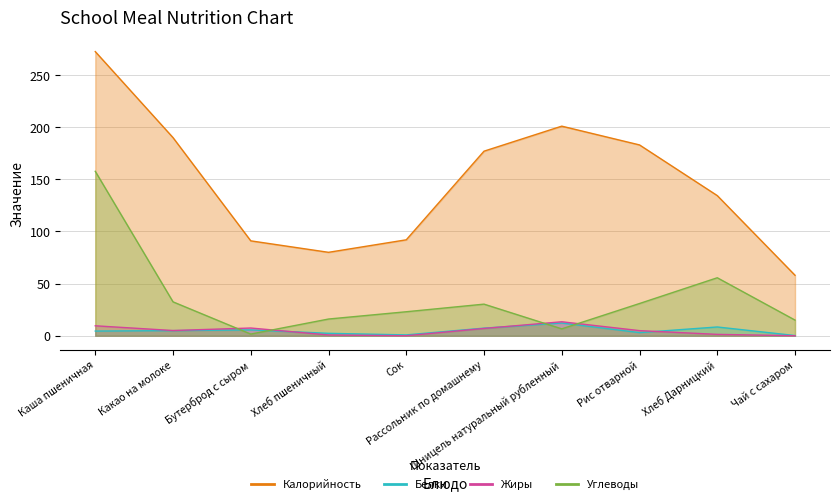

What value does the Калорийность series have at Хлеб Дарницкий?

134.4